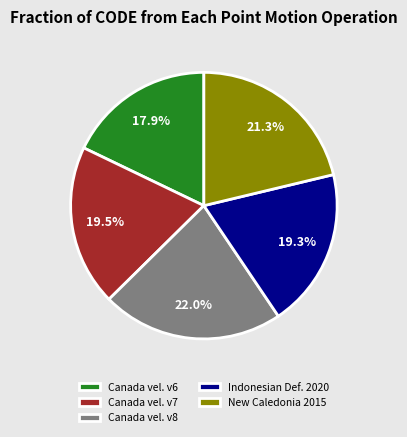

Approximately how many times larger is the value at Canada vel. v7 compared to Canada vel. v6?

1.1